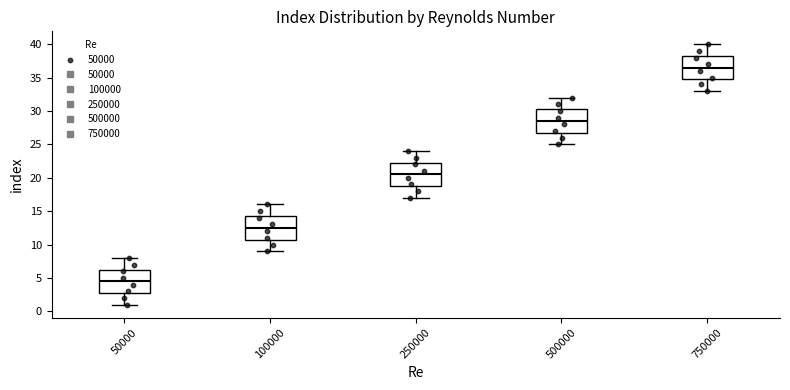

Which box's median line is the lowest?

50000